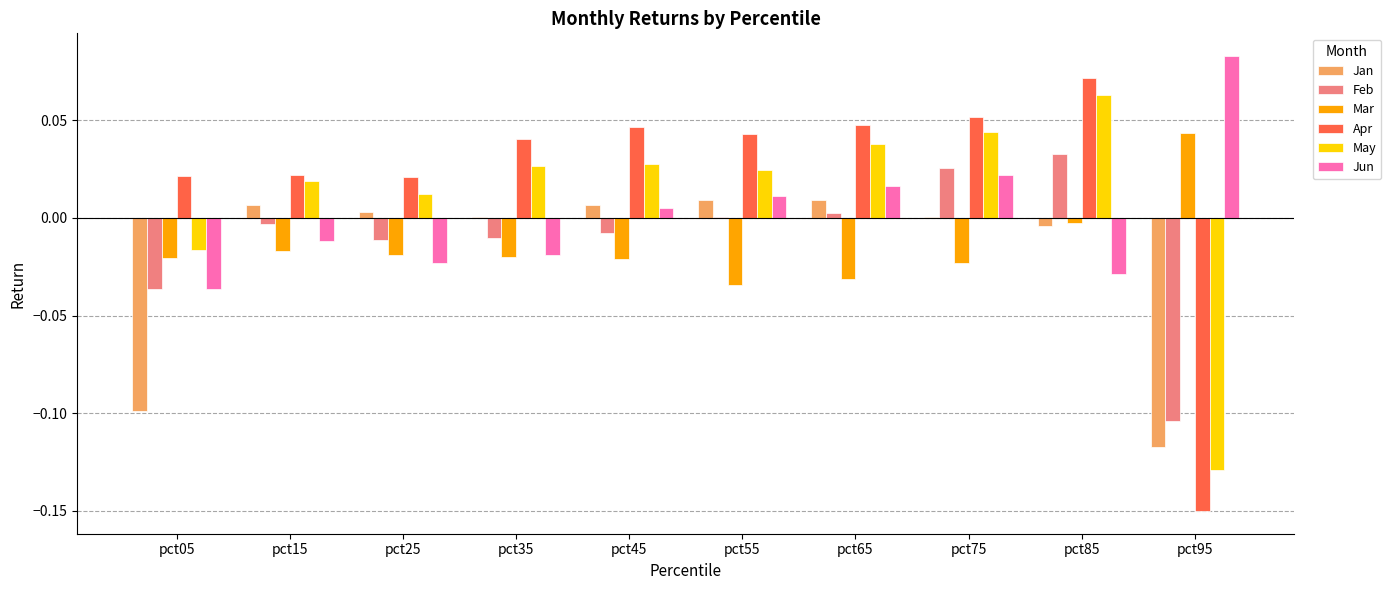

Which series has the largest total across all categories?

Apr